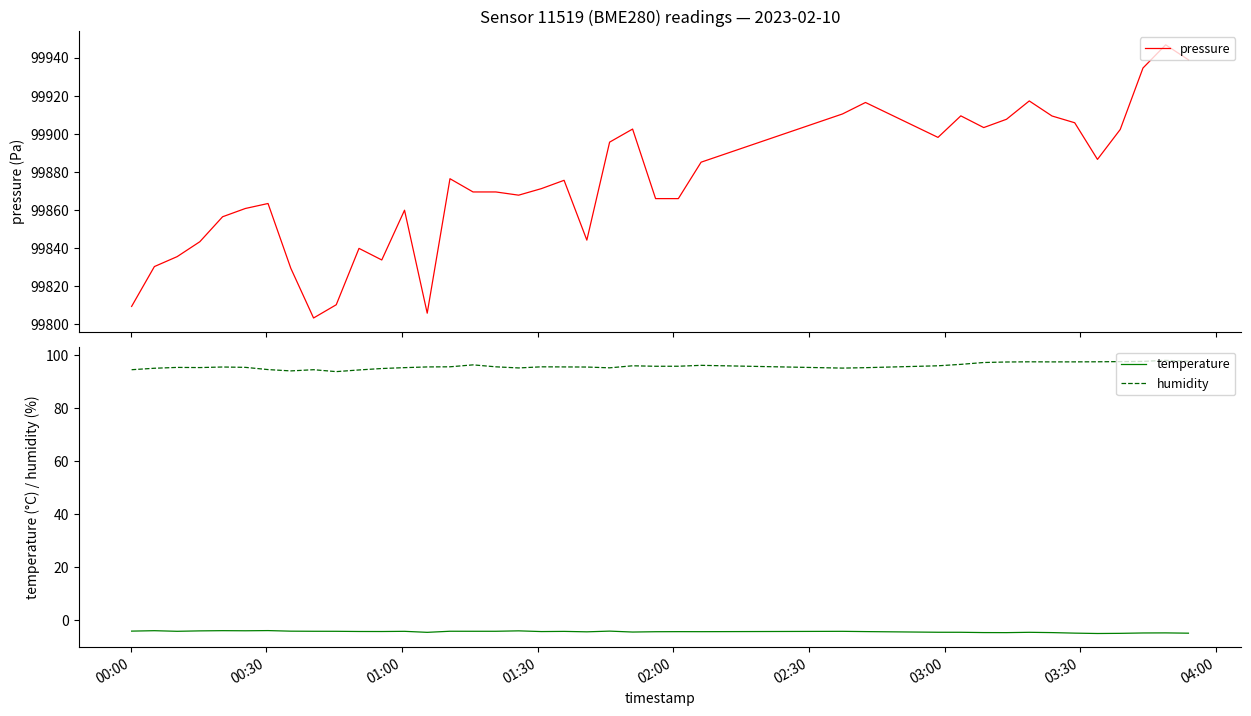

What is the lowest value of the pressure series?

99803.1